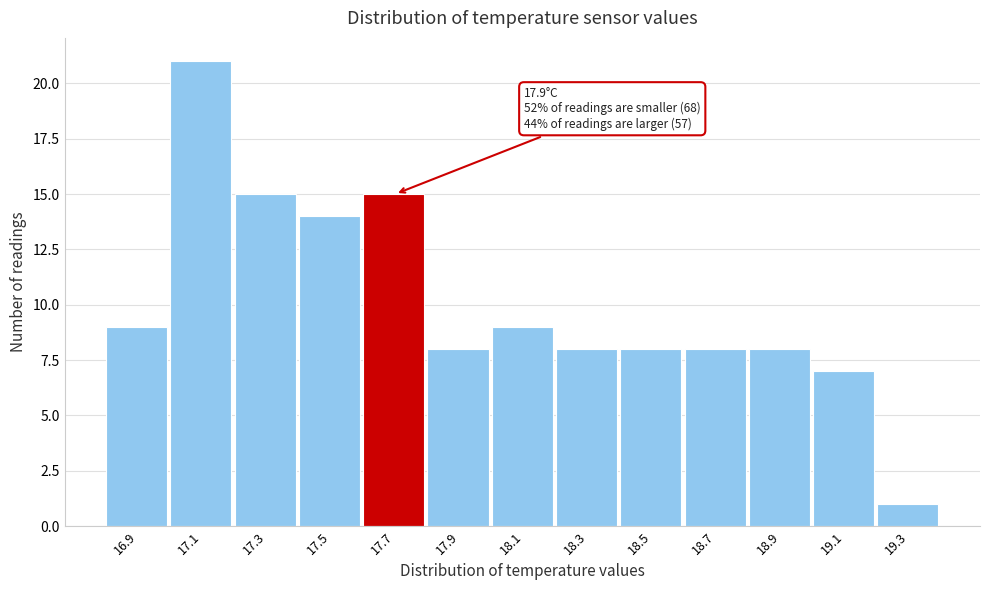

Reading right to left, transcribe all the data shown in this chart.

1	7	8	8	8	8	9	8	15	14	15	21	9